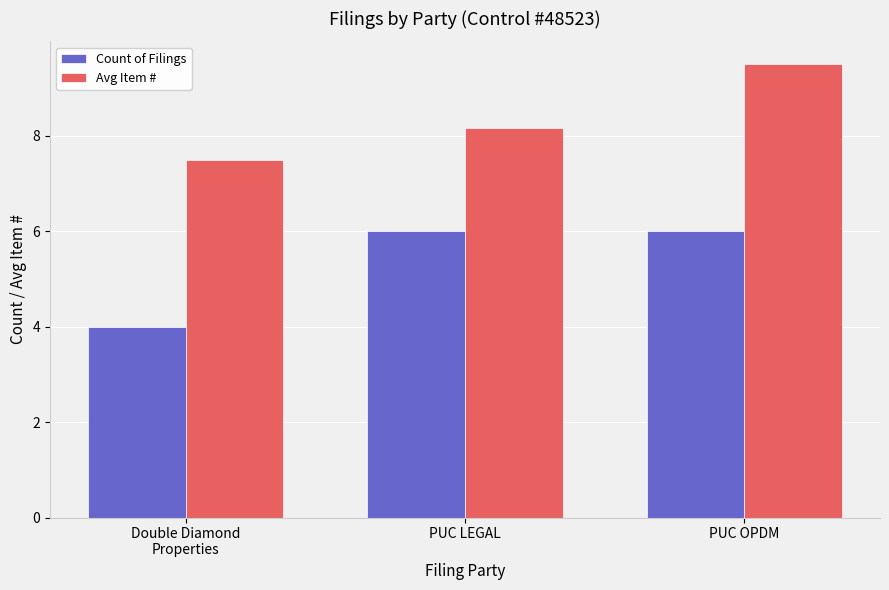

Rank the series by their average value, from lowest to highest.

Count of Filings, Avg Item #